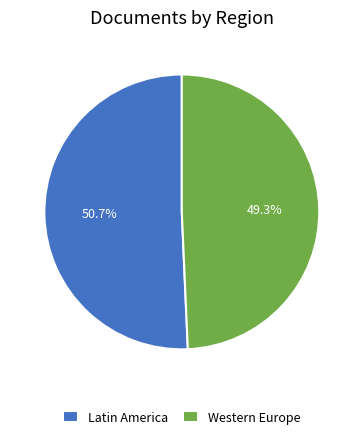

Which category has the smallest portion of the pie?

Western Europe